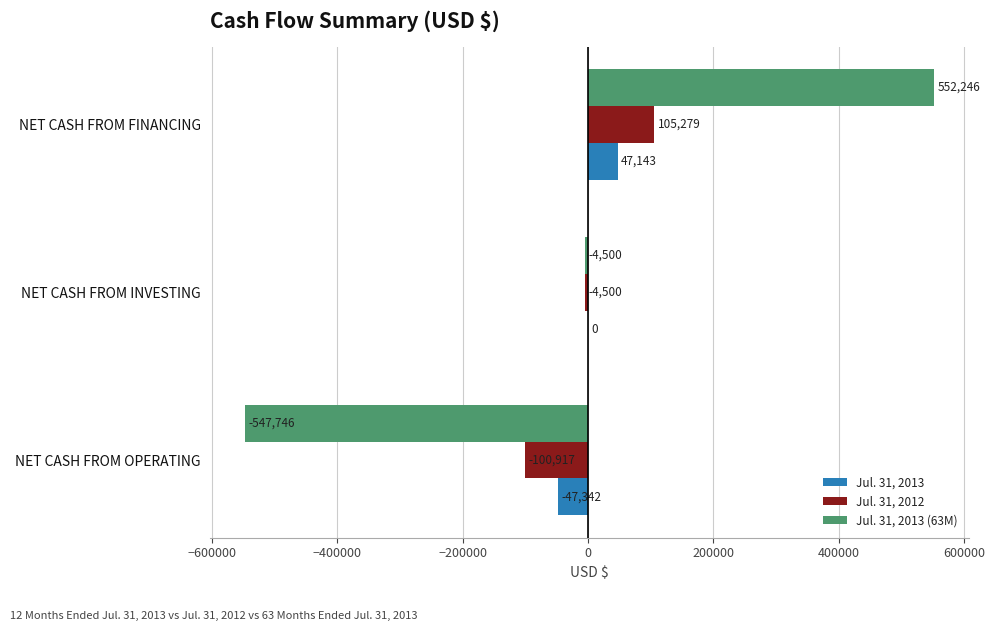

Which category has the highest value in the Jul. 31, 2013 series?

NET CASH FROM FINANCING